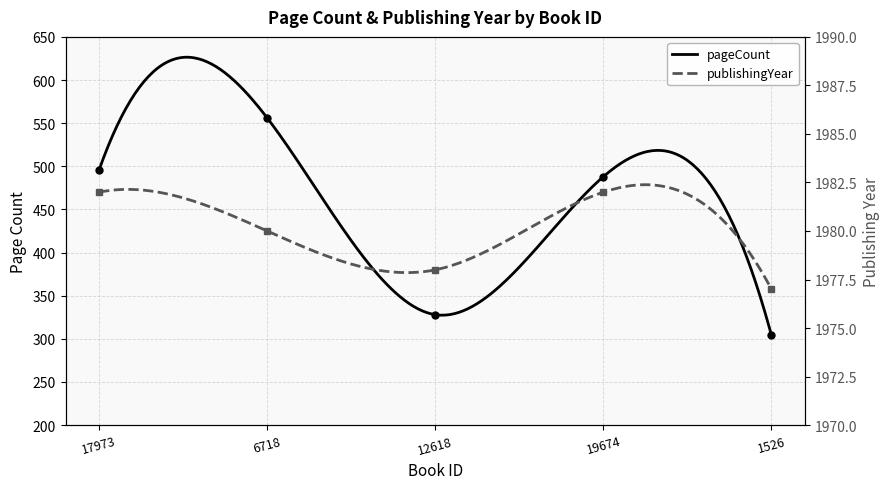

The publishingYear series shows 2672 at 19674. True or false?

False